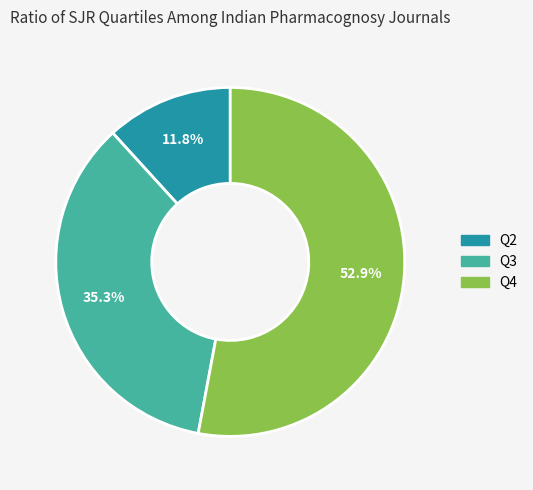

Does Q4 represent more than half of the total?

Yes